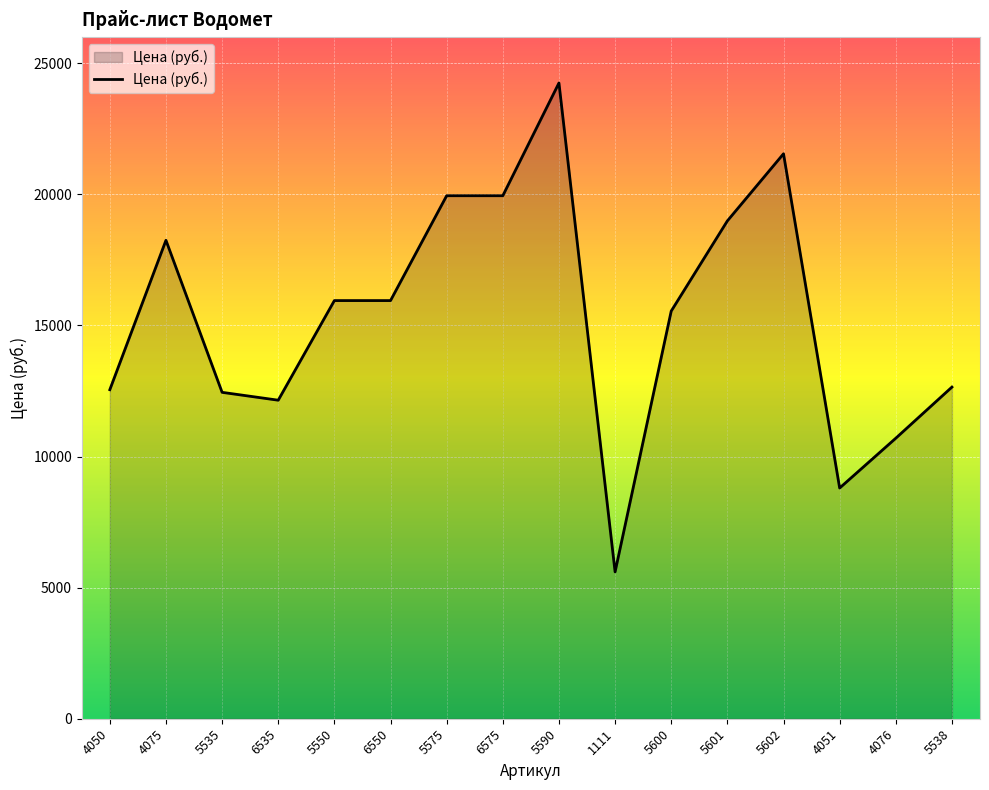

Which label corresponds to the smallest value in the chart?

1111